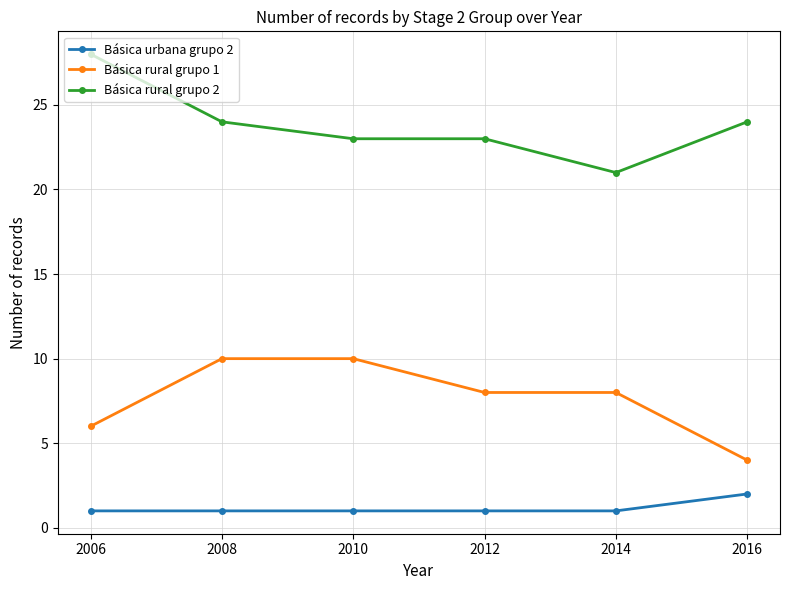

What is the sum of all Básica rural grupo 2 values?

143